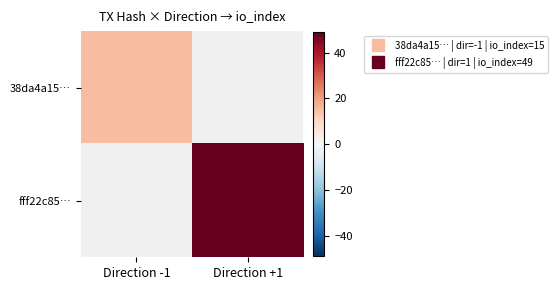

Which category has the lowest value across all series?

Direction -1